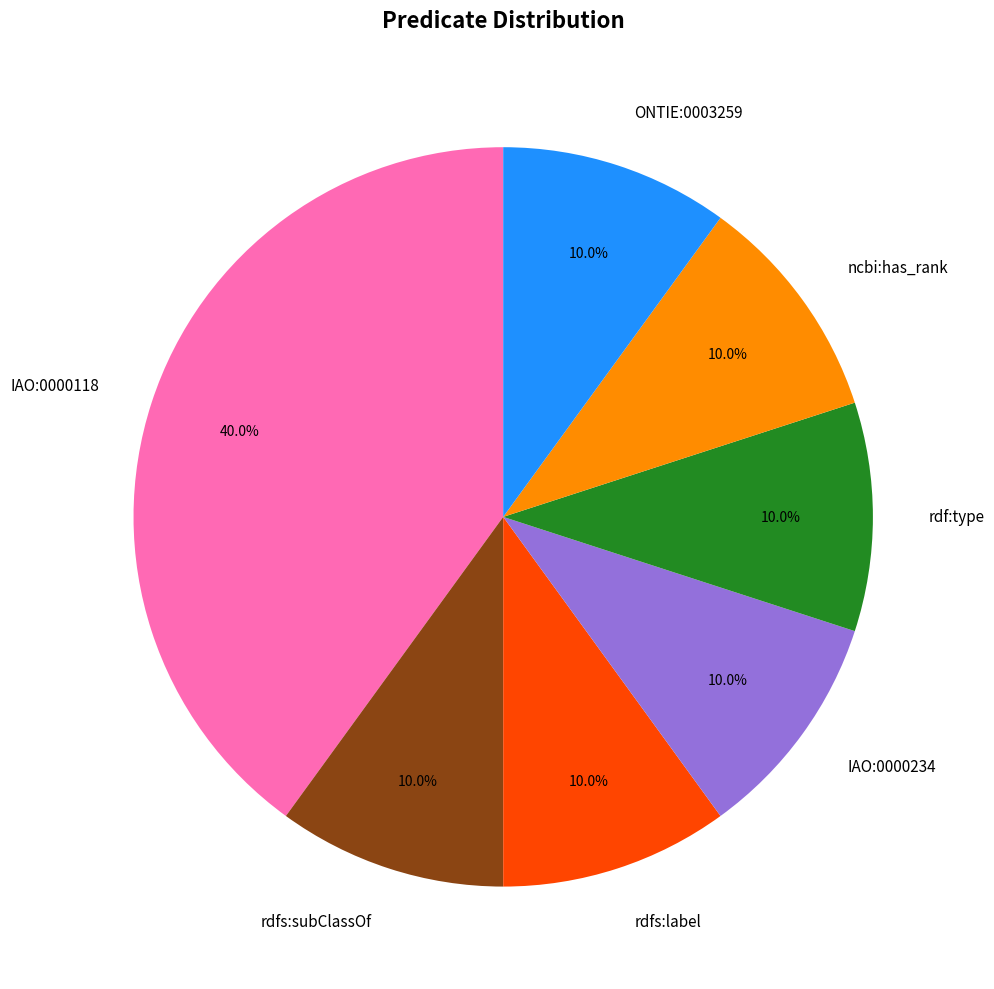

Which slice is the largest?

IAO:0000118